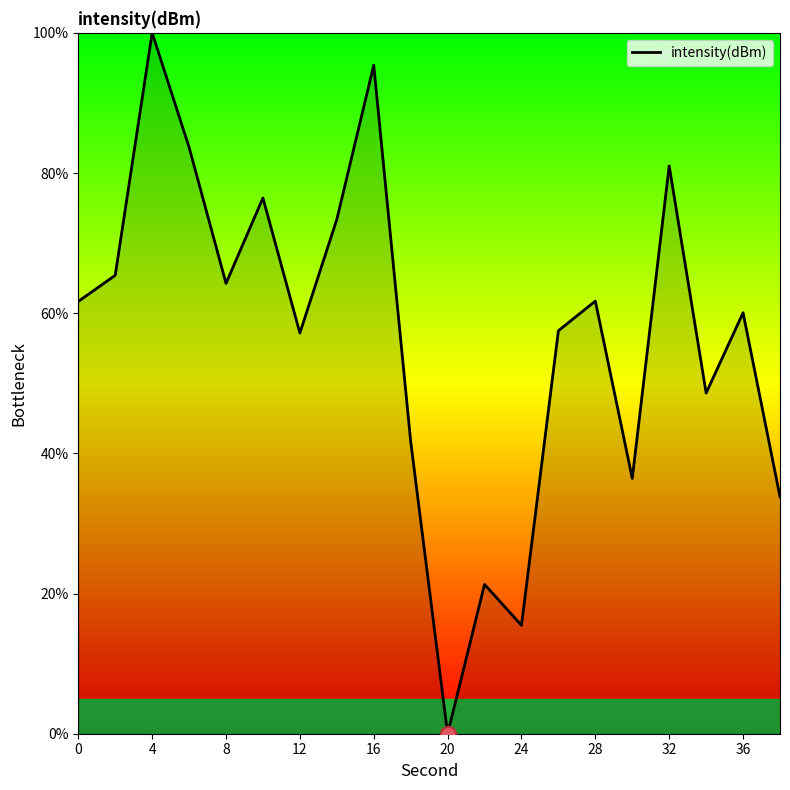

What is the greatest value displayed?

100.0